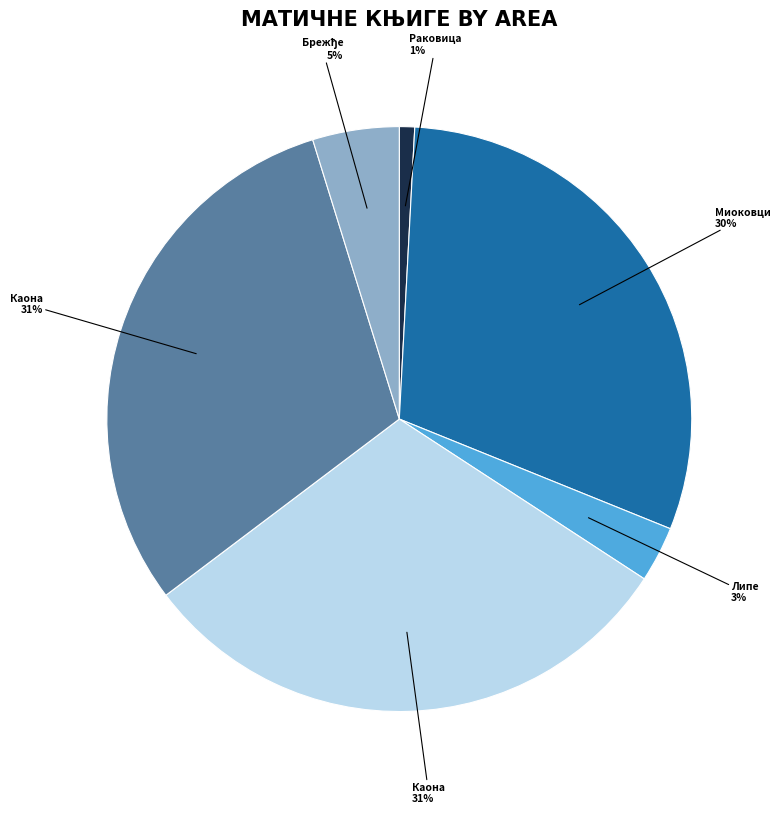

Is there a majority slice in this chart?

No